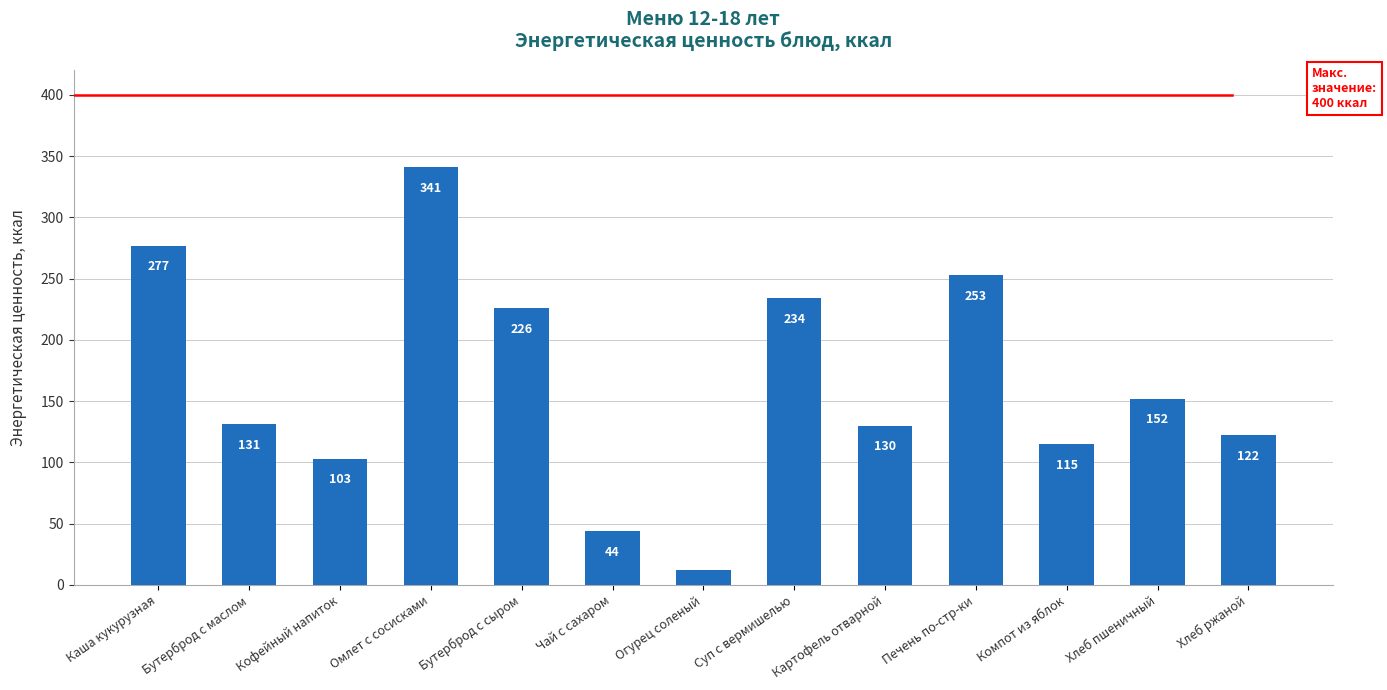

Reading right to left, list all the values displayed in this chart.

Хлеб ржаной=122	Хлеб пшеничный=152	Компот из яблок=115	Печень по-стр-ки=253	Картофель отварной=130	Суп с вермишелью=234	Огурец соленый=12	Чай с сахаром=44	Бутерброд с сыром=226	Омлет с сосисками=341	Кофейный напиток=103	Бутерброд с маслом=131	Каша кукурузная=277